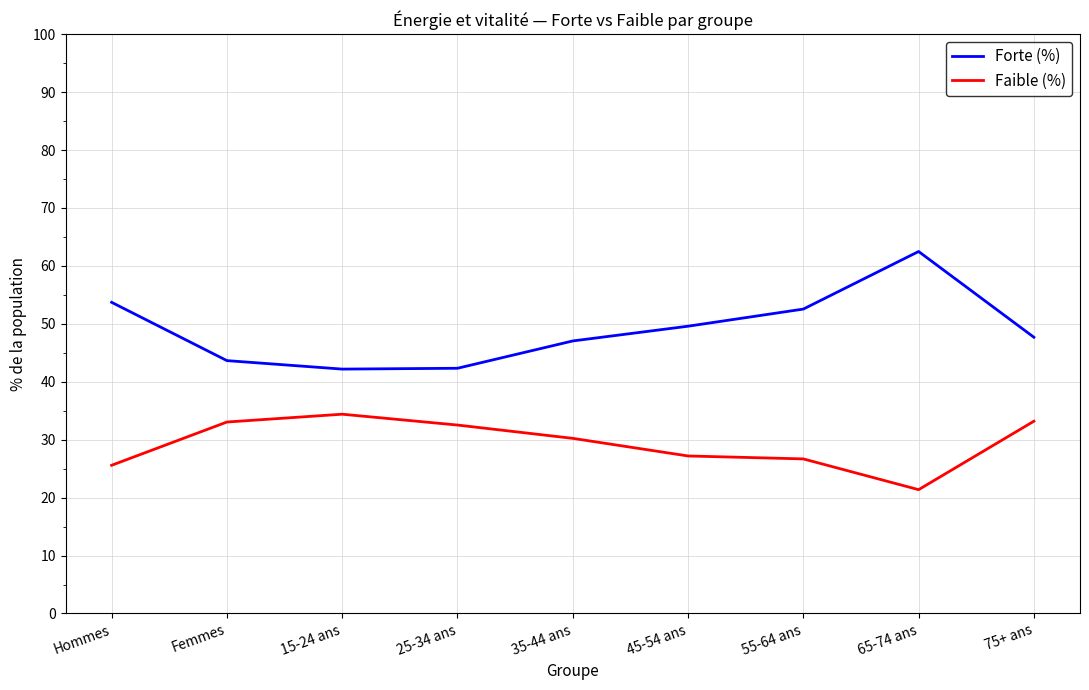

Is it true that Faible (%) equals 43.4 at 35-44 ans?

False